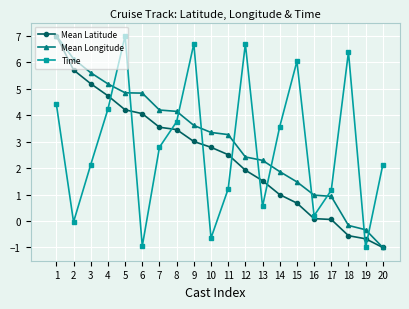

What is the difference between the highest and lowest values at 1?

2.6